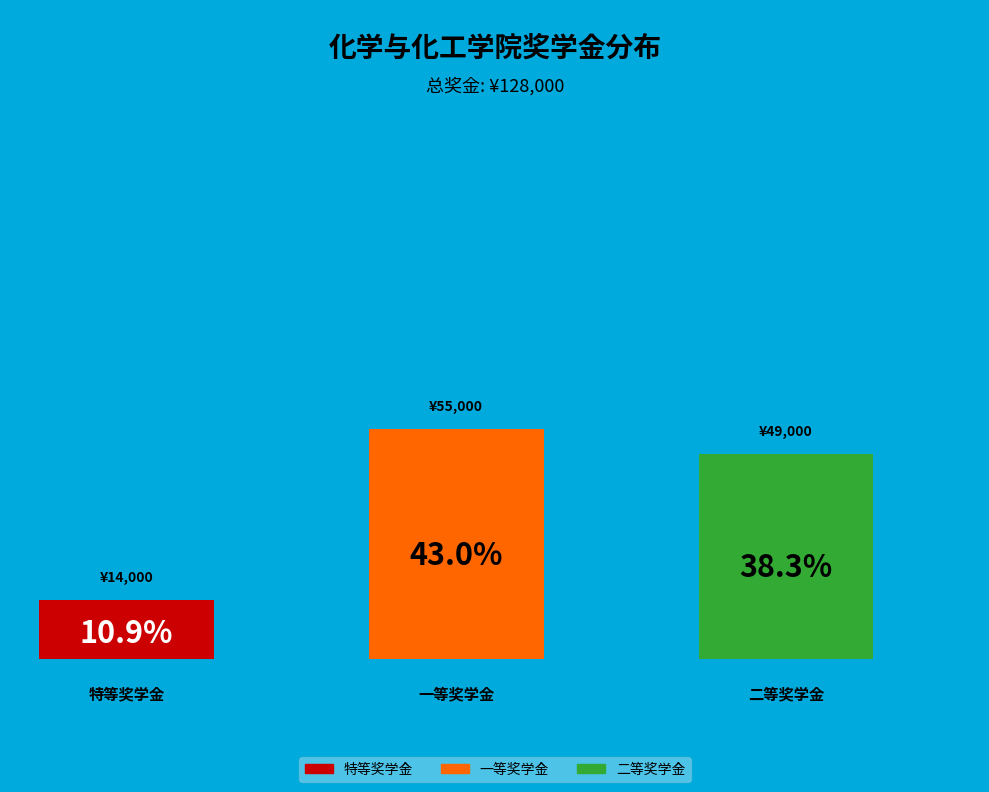

Is there any slice that represents more than half of the pie?

No